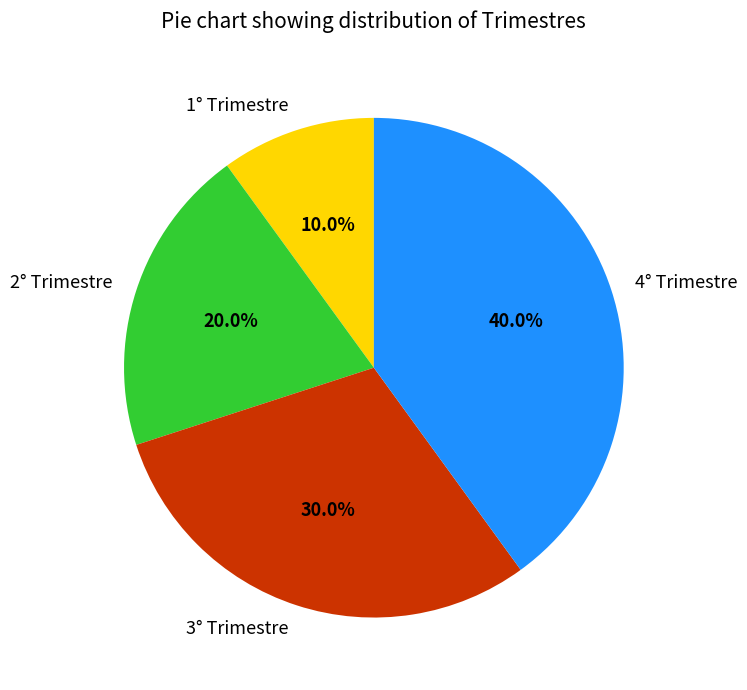

The 1° Trimestre slice represents 24% of the pie. True or false?

False